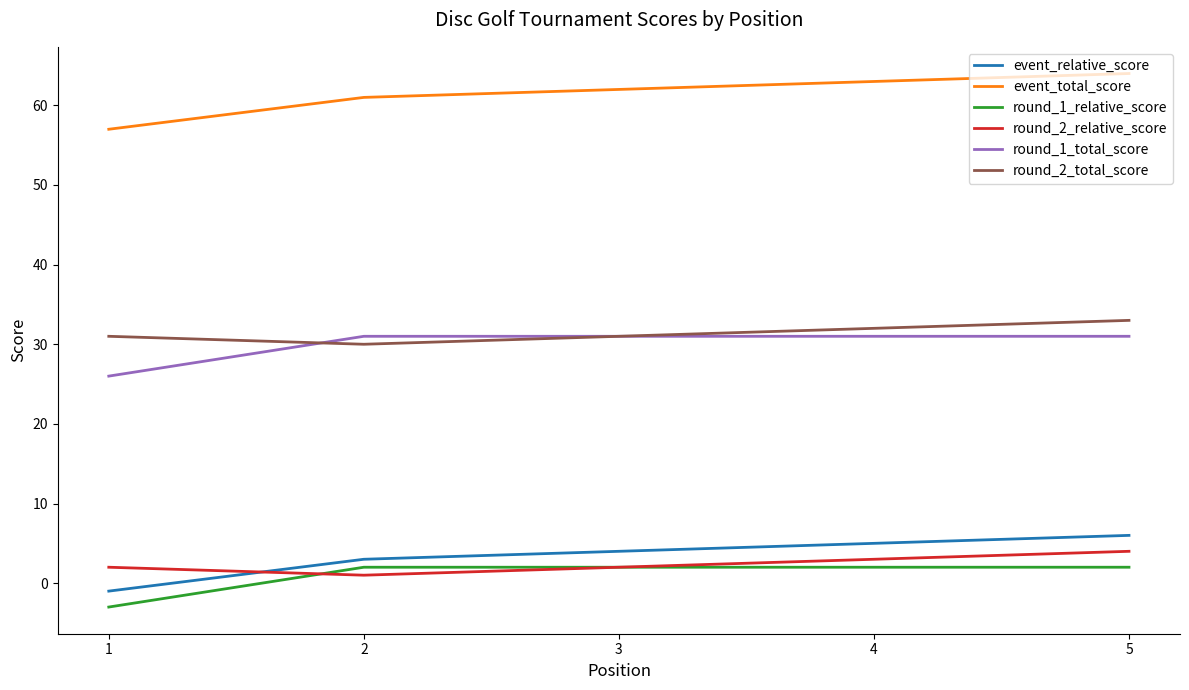

At how many categories does at least one series exceed 55?

5